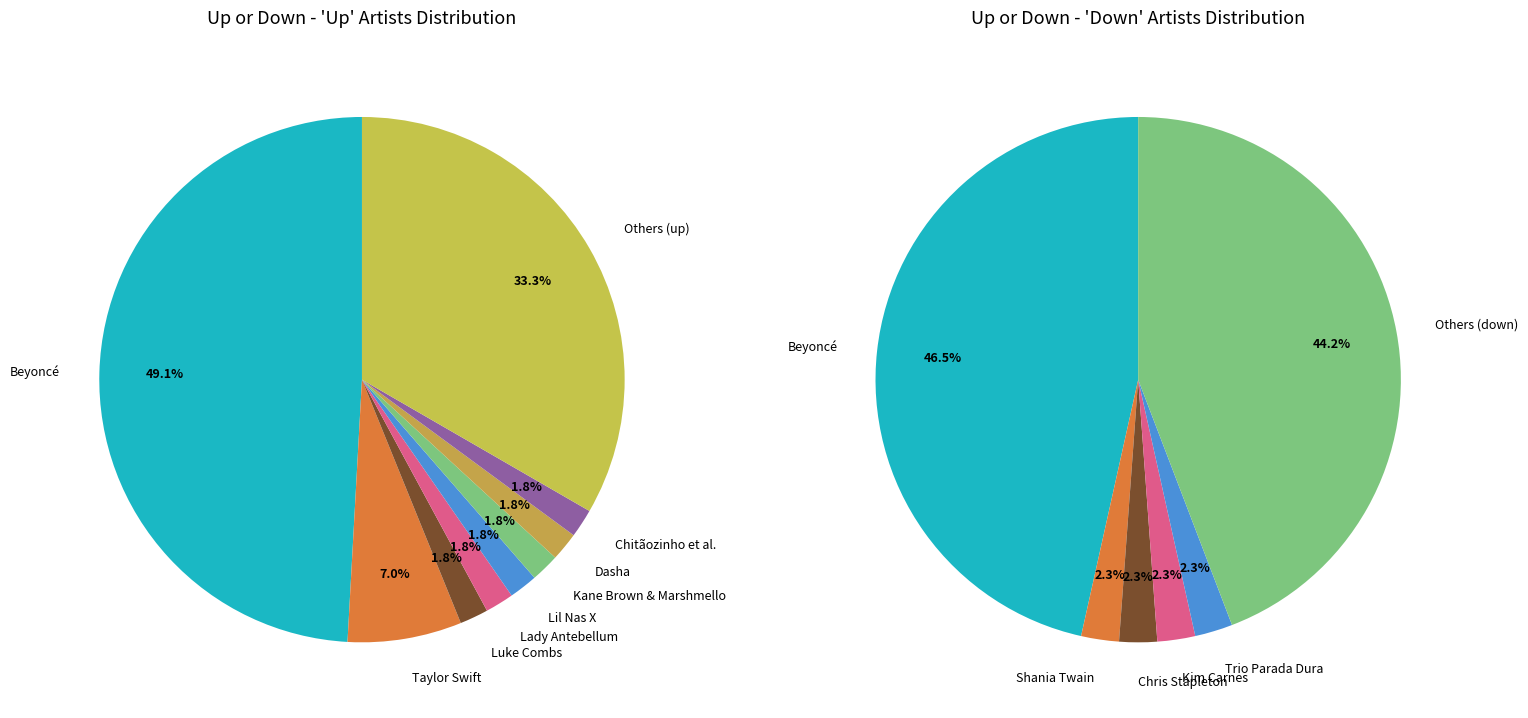

True or false: down accounts for 54% of the total.

False